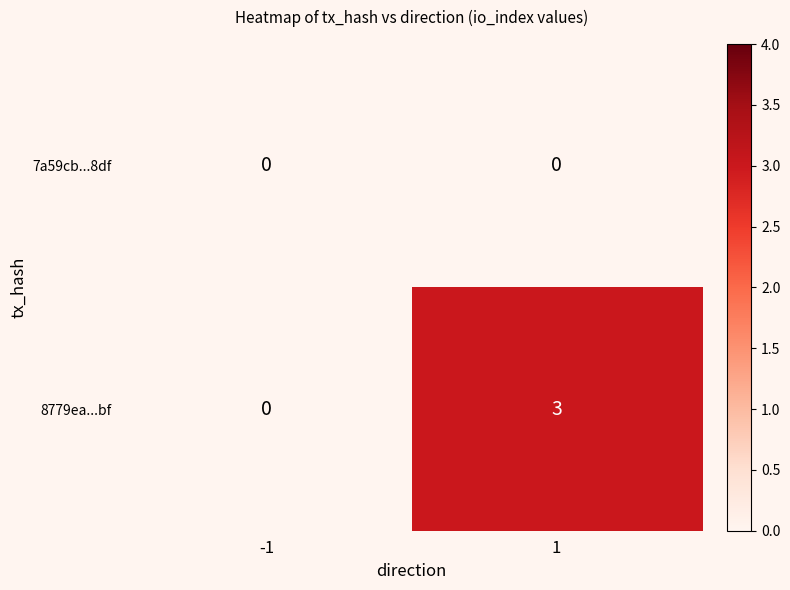

List the series in order of their peak value, highest first.

8779ea...bf, 7a59cb...8df